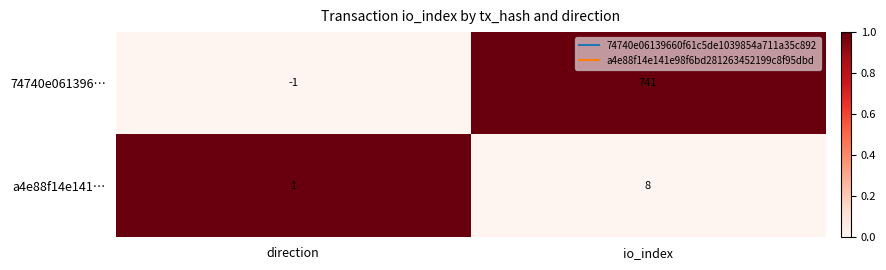

What is the total value across all series at direction?

0